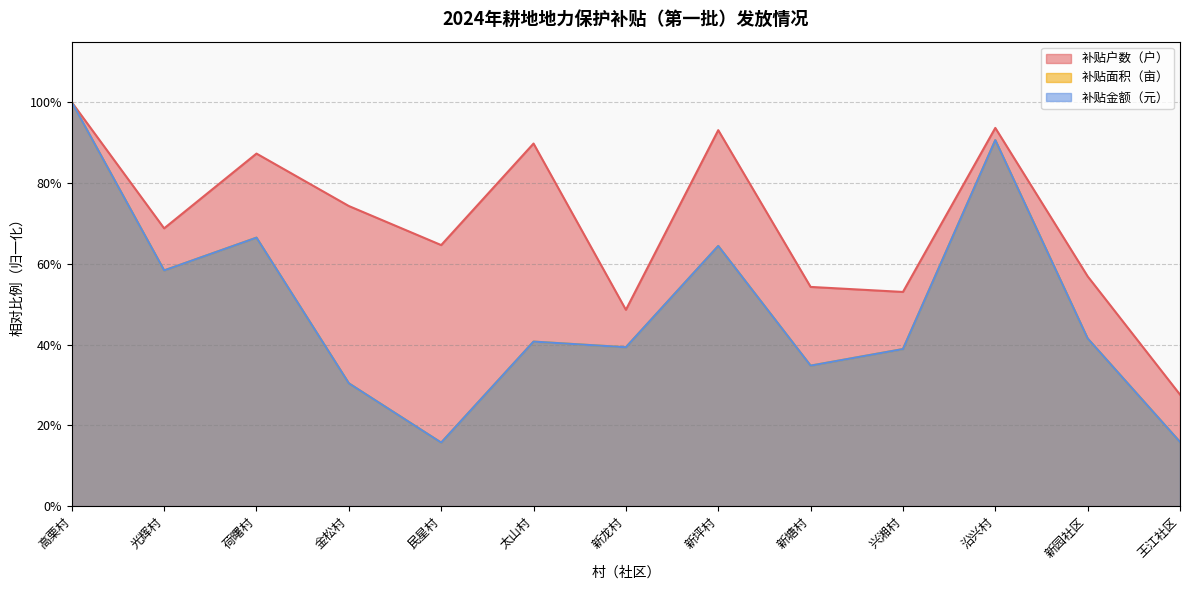

Reading left to right, transcribe all the data shown in this chart.

补贴户数（户）: 1.0	0.7	0.9	0.7	0.6	0.9	0.5	0.9	0.5	0.5	0.9	0.6	0.3
补贴面积（亩）: 1.0	0.6	0.7	0.3	0.2	0.4	0.4	0.6	0.3	0.4	0.9	0.4	0.2
补贴金额（元）: 1.0	0.6	0.7	0.3	0.2	0.4	0.4	0.6	0.3	0.4	0.9	0.4	0.2